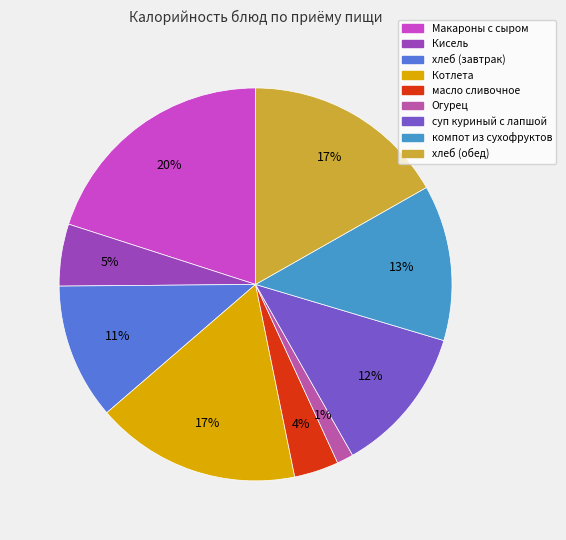

True or false: масло сливочное accounts for 4% of the total.

True